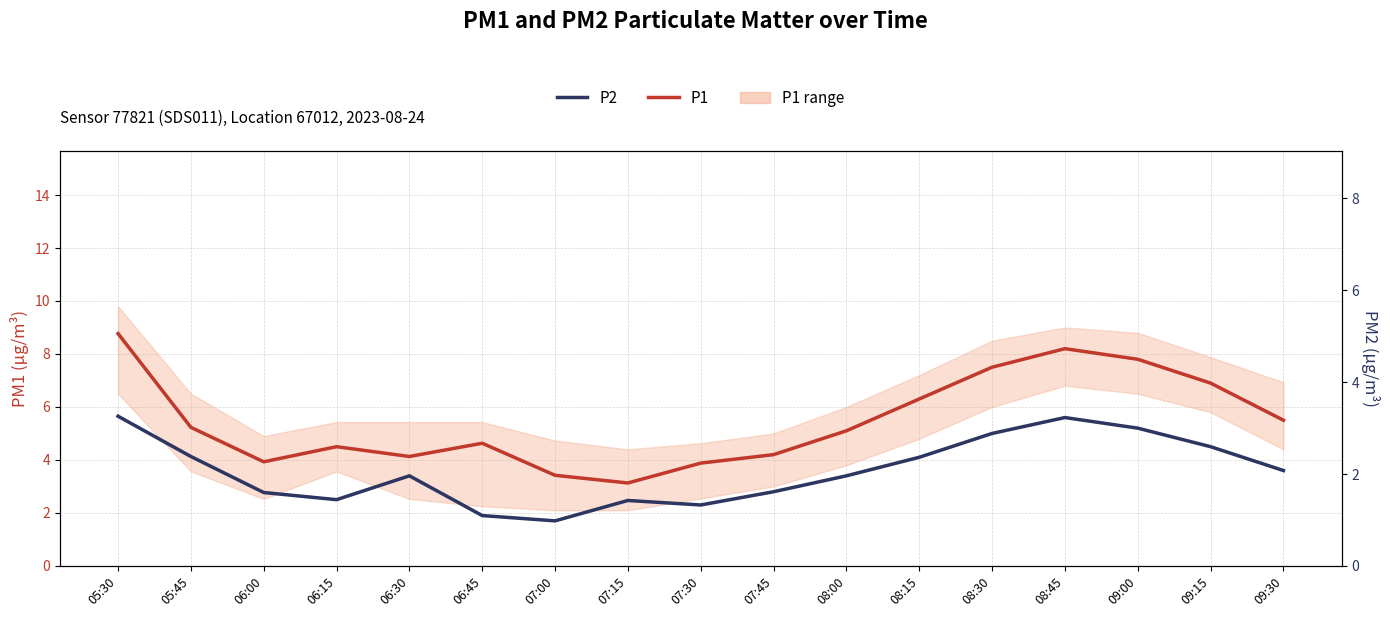

Which has a higher value, 06:30 or 06:45?

06:30